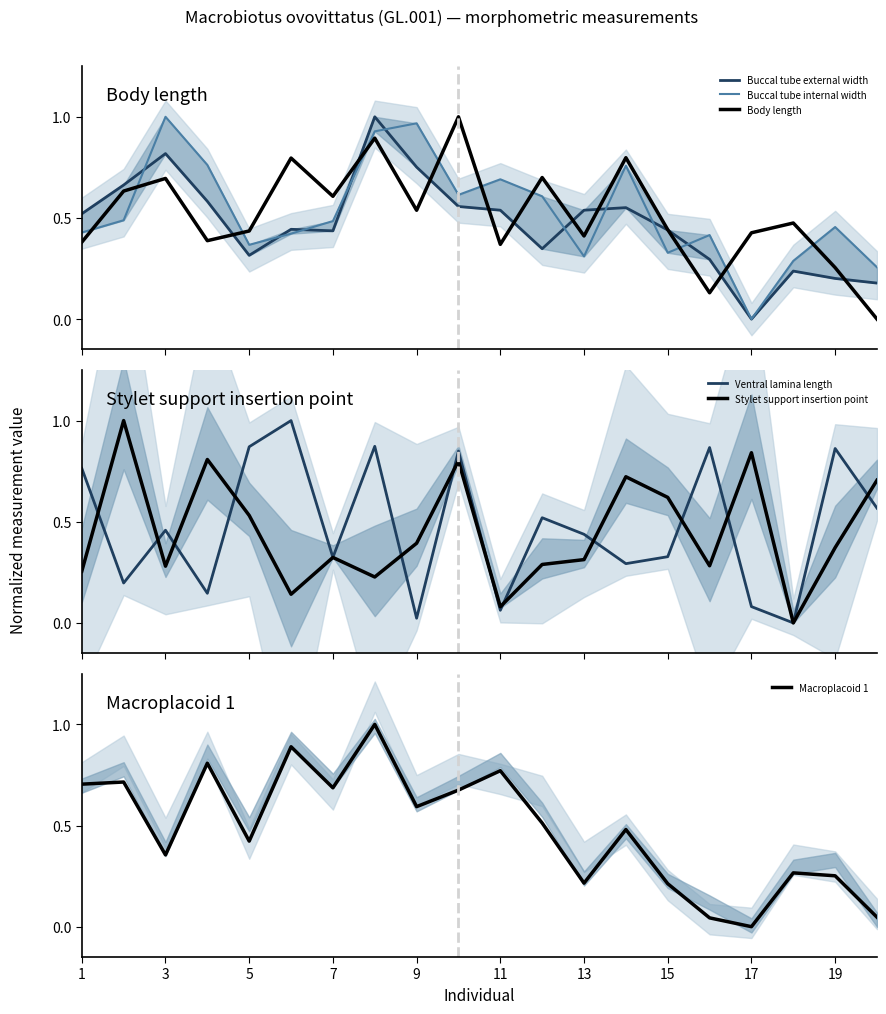

What is the maximum value for Body length?

1.0